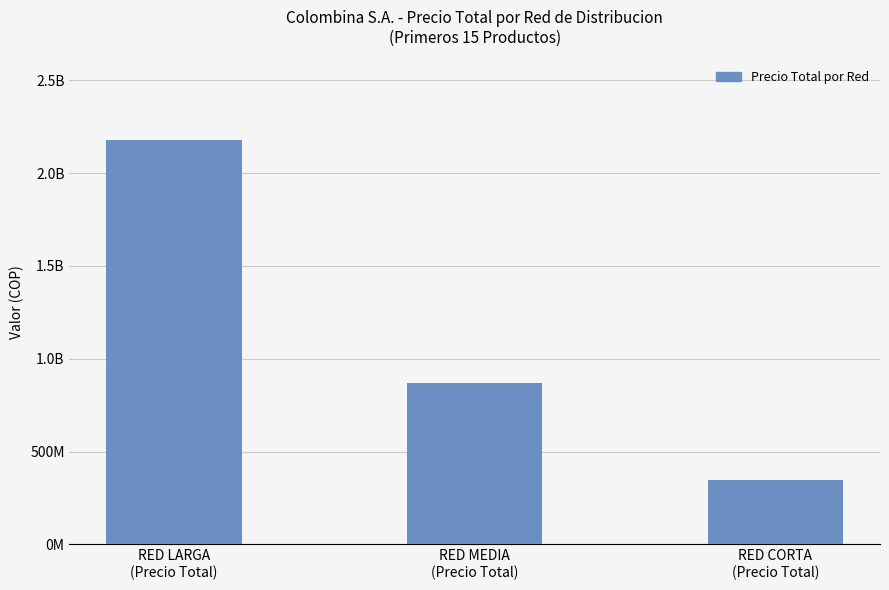

Are the bars horizontal?

No